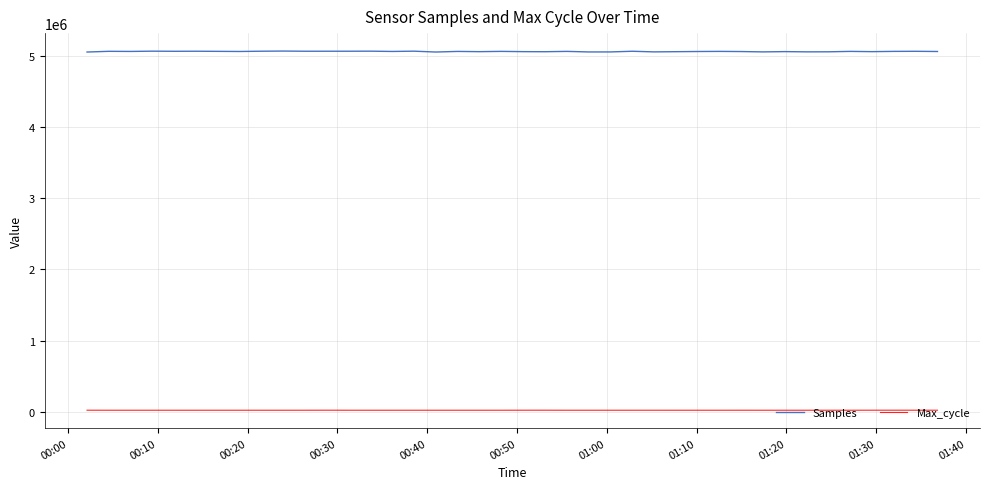

Which series has the largest total across all categories?

Samples